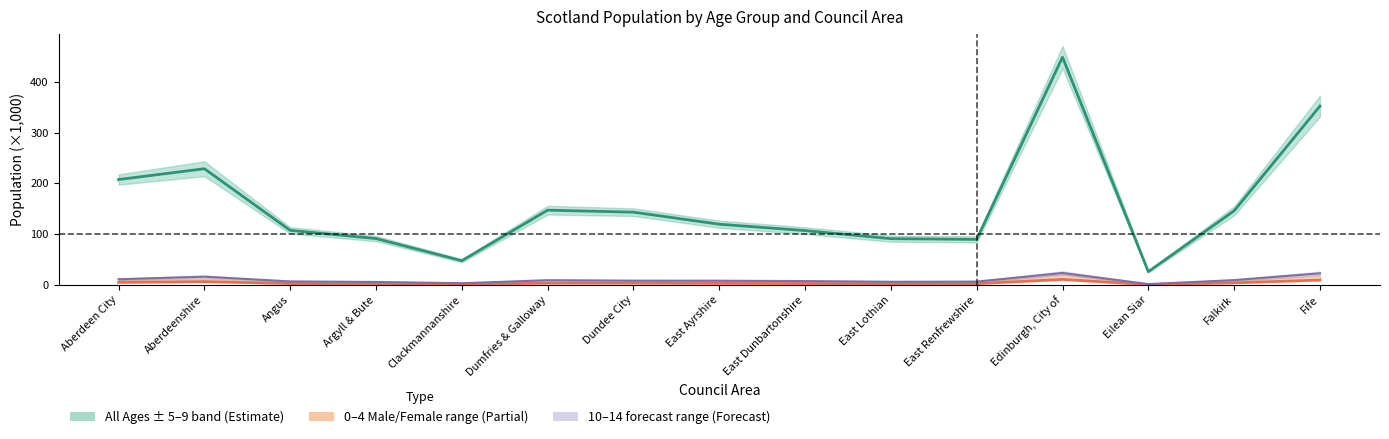

How many values in the All Ages (×1000) series exceed 119?

8